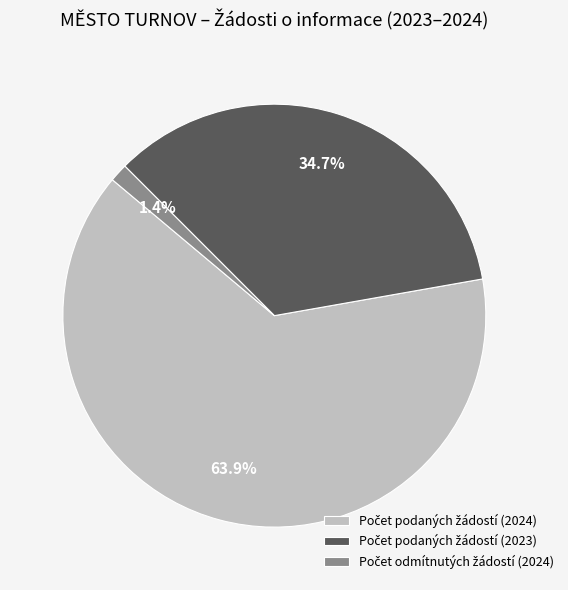

Is there any slice that represents more than half of the pie?

Yes